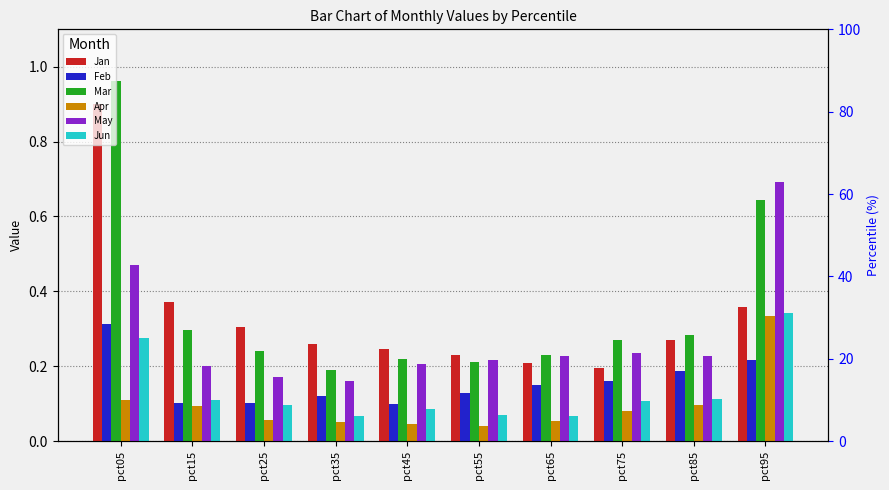

What is the value of the Feb bar at the 7th from the left?

0.1